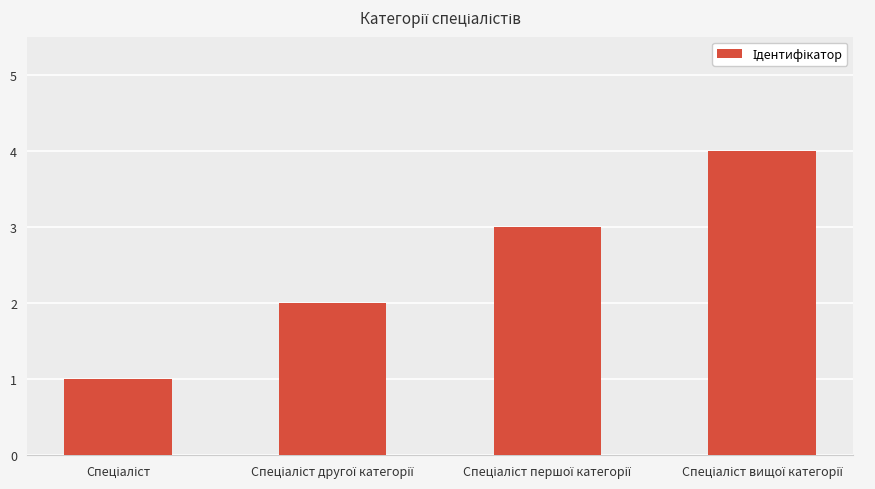

What is the maximum value shown in the chart?

4